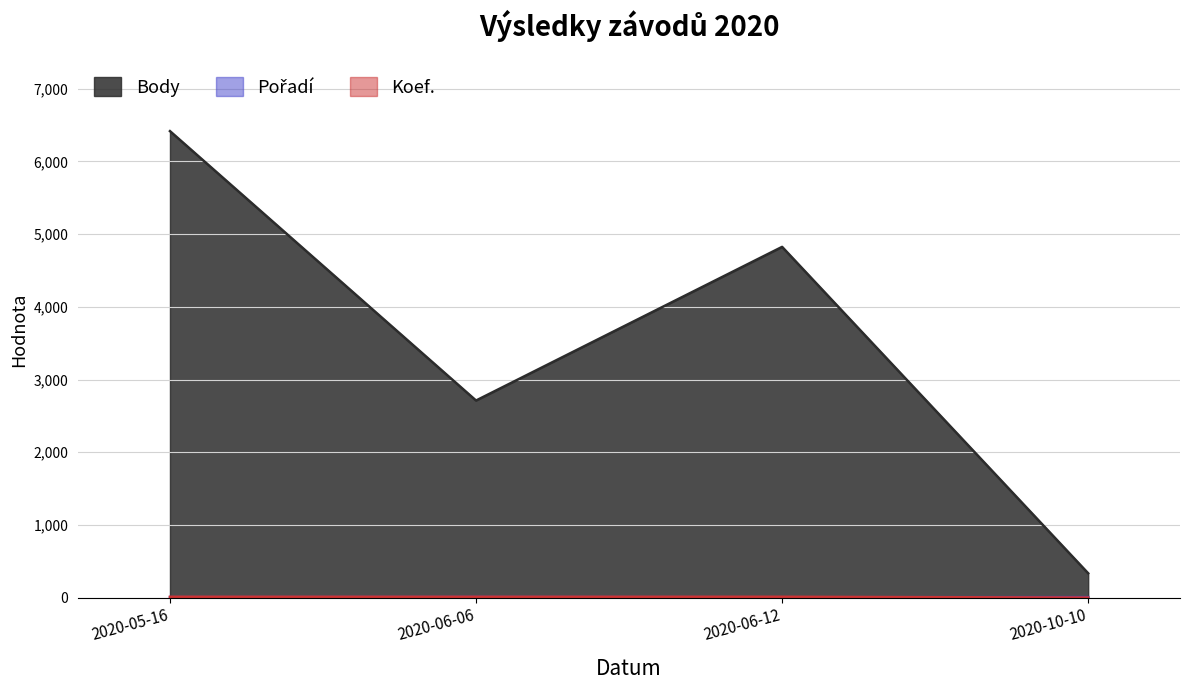

Rank the series at 2020-10-10 from highest to lowest value.

Body, Pořadí, Koef.